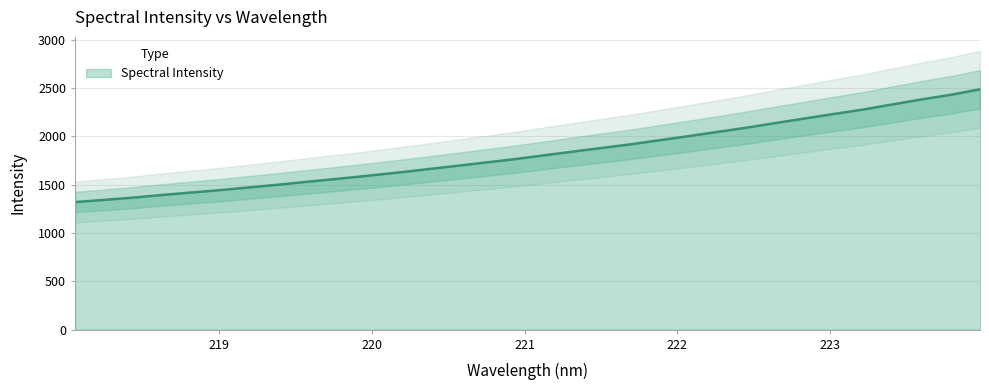

Where is the data nearest to the value 1904?

221.6902